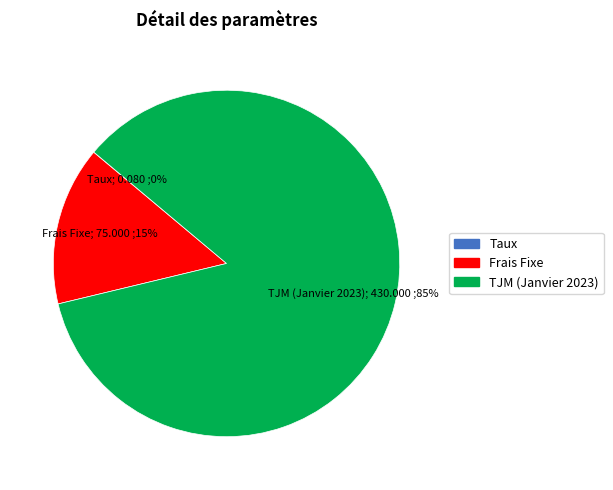

Is there any slice that represents more than half of the pie?

Yes